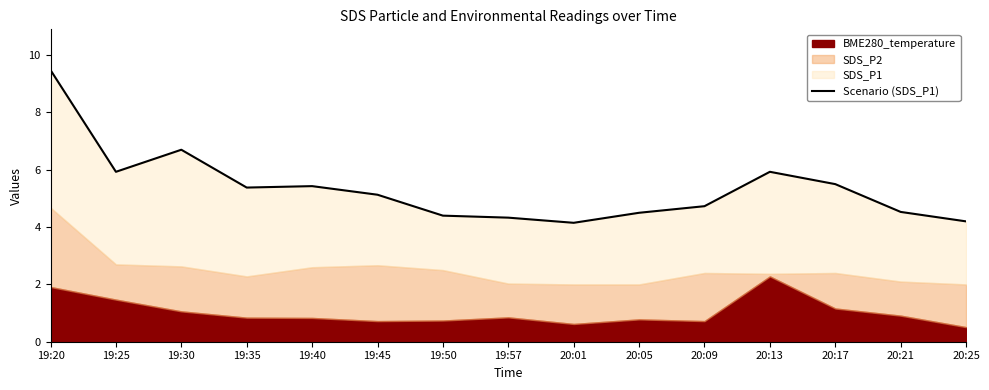

Which label corresponds to the largest value in the chart?

19:20